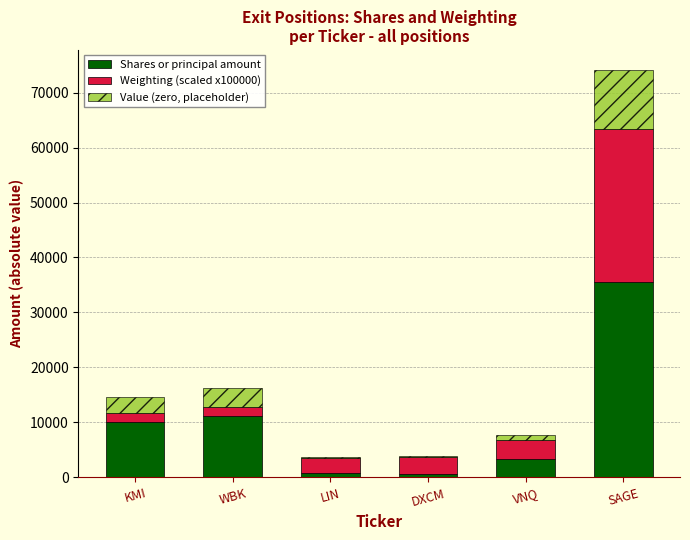

What is the sum of all Shares or principal amount values?

61493.0